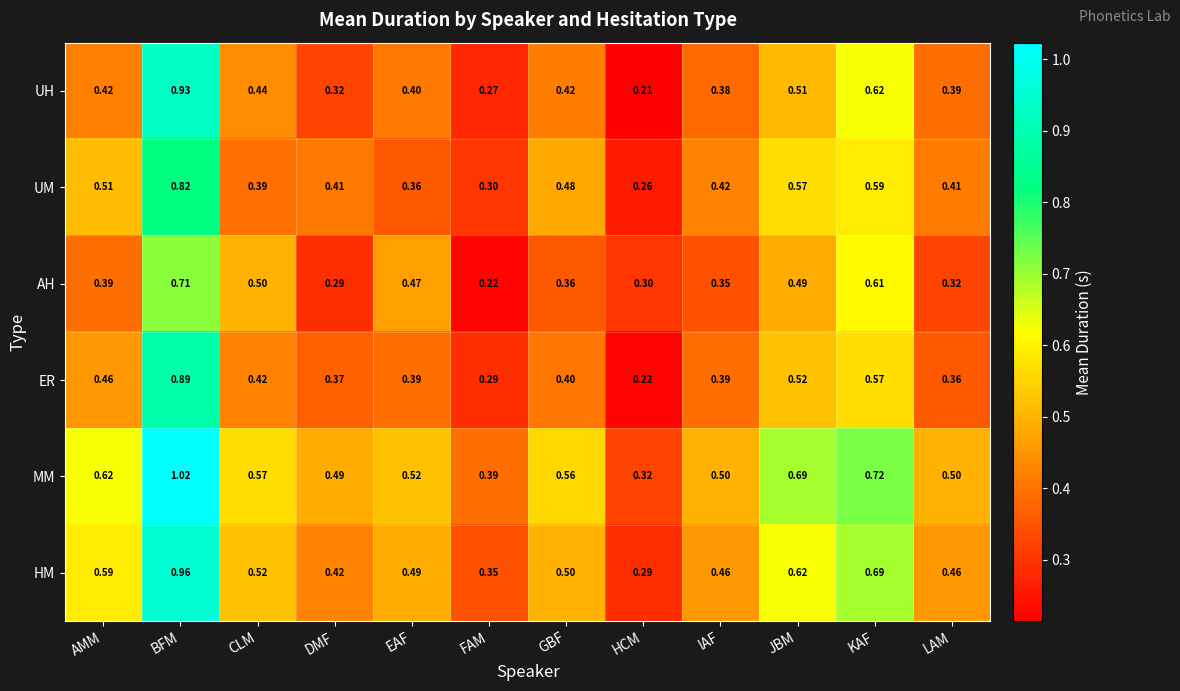

At which label is HM closest to 0?

HCM